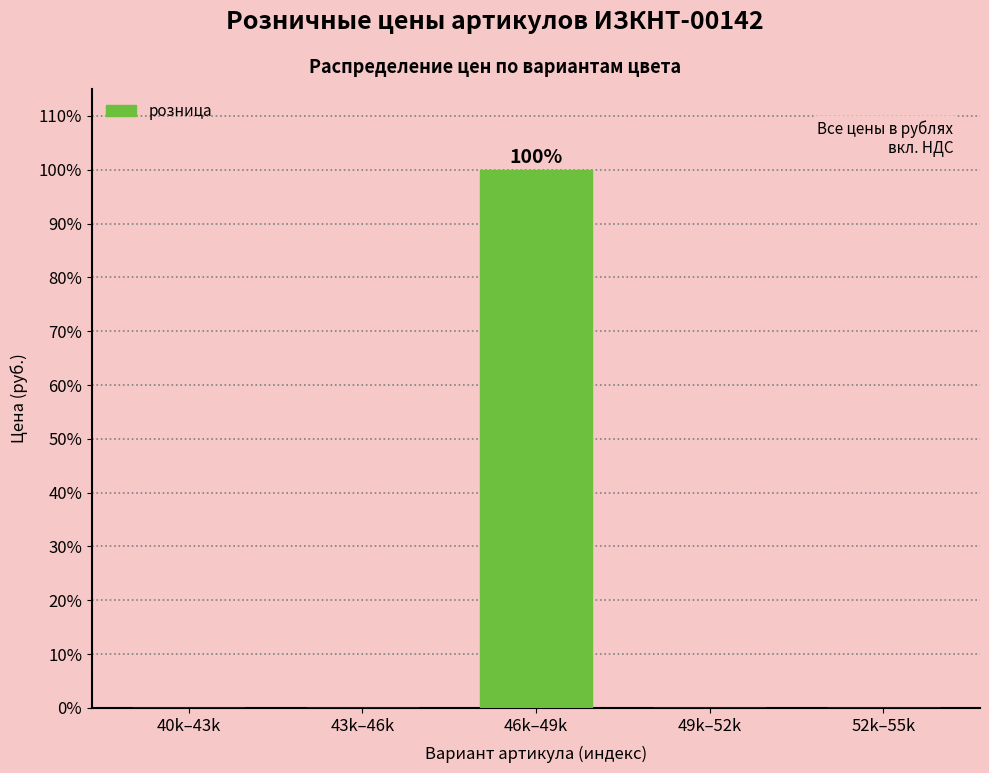

Reading left to right, what are all the values shown in this chart?

40k–43k=0	43k–46k=0	46k–49k=100	49k–52k=0	52k–55k=0